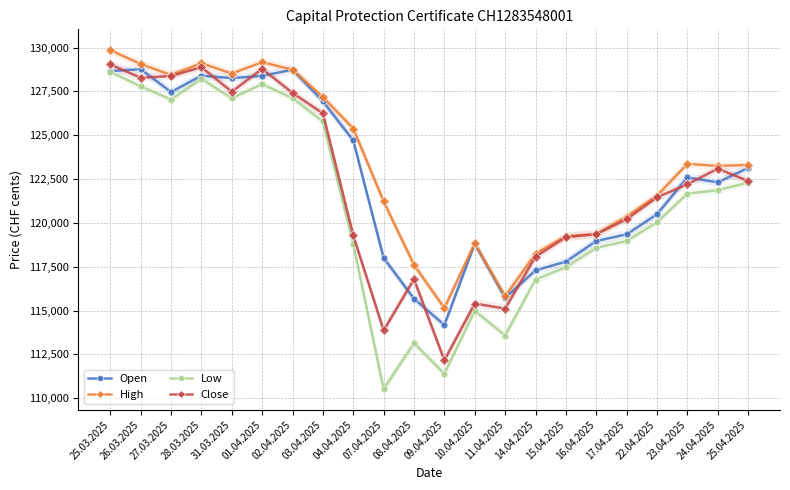

What is the label of the 4th point from the right?

22.04.2025